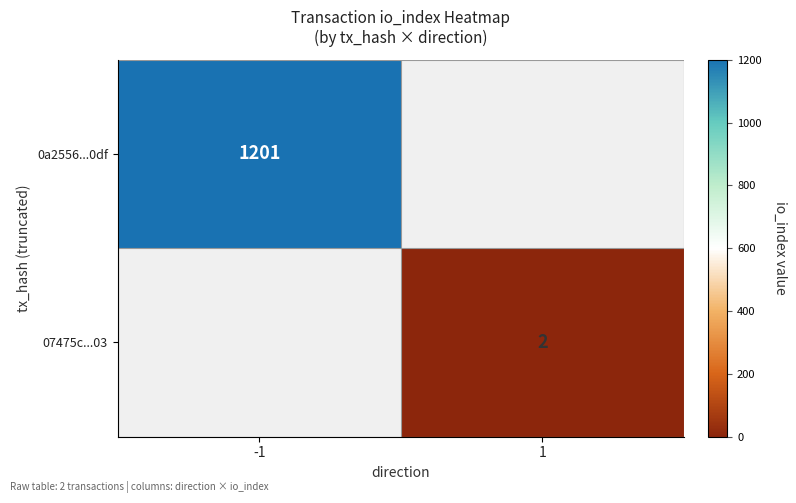

The value of 07475c...03 at 1 is 3. True or false?

False